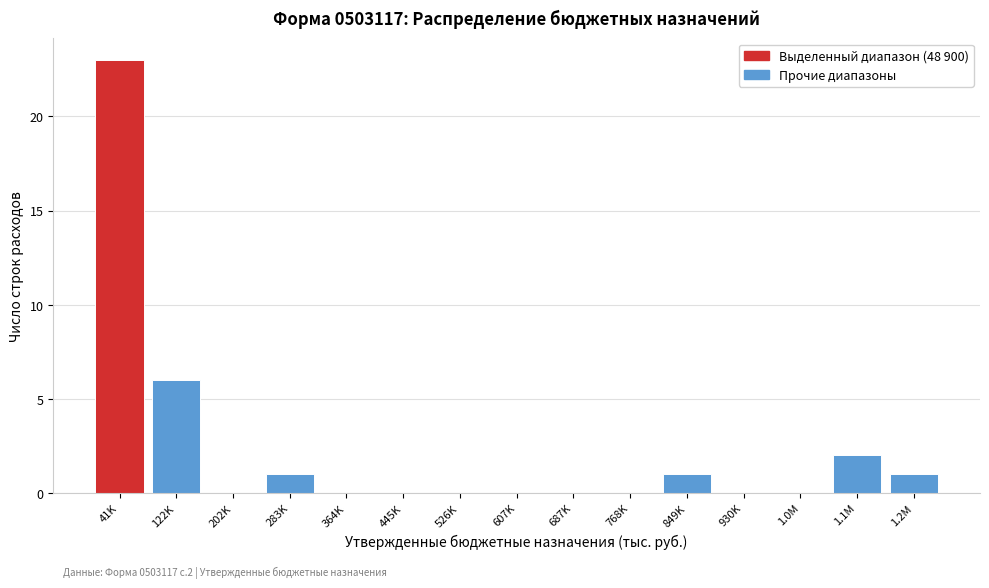

Reading left to right, what are all the values shown in this chart?

41K=23	122K=6	202K=0	283K=1	364K=0	445K=0	526K=0	607K=0	687K=0	768K=0	849K=1	930K=0	1.0M=0	1.1M=2	1.2M=1